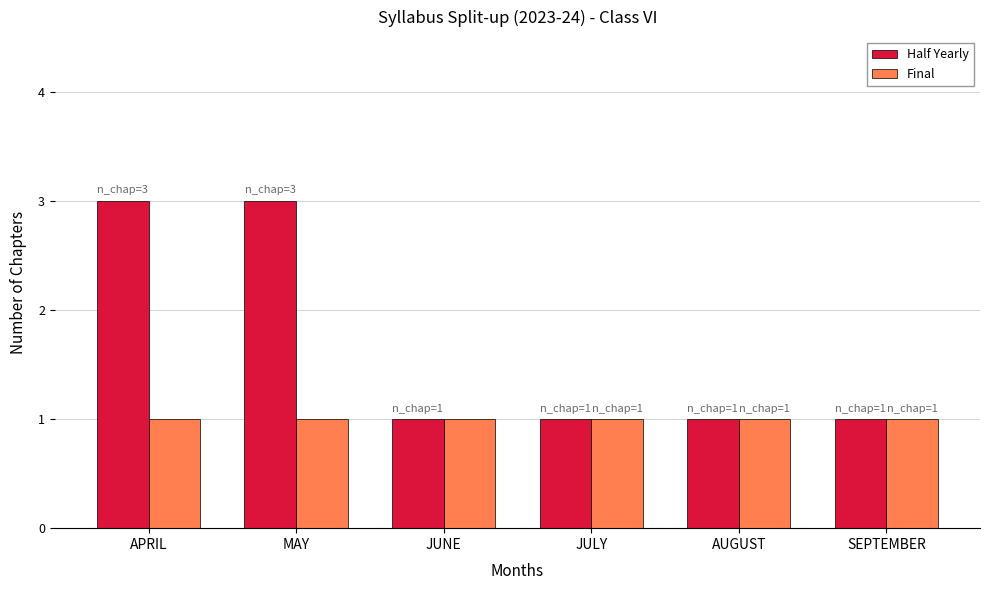

Read the Final value at JULY.

1